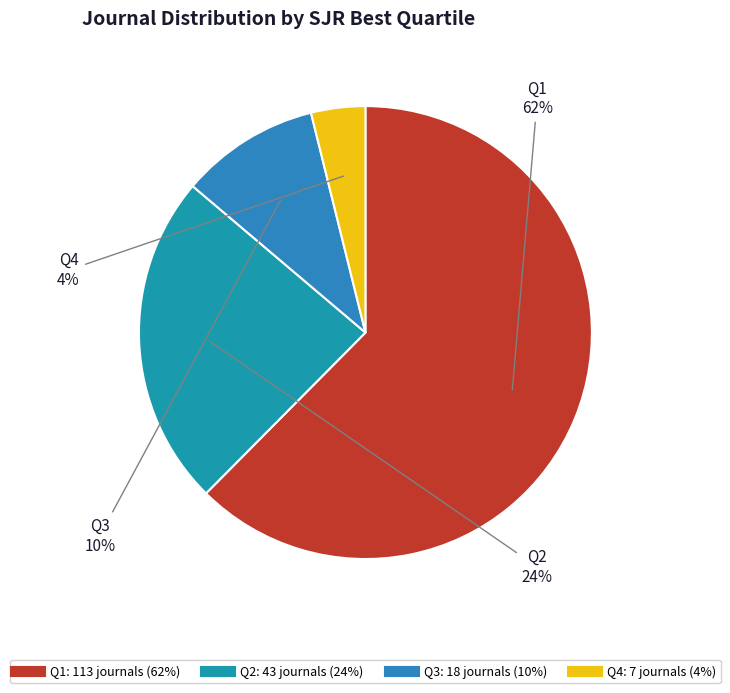

Combined, do Q1 and Q2 account for over 50%?

Yes